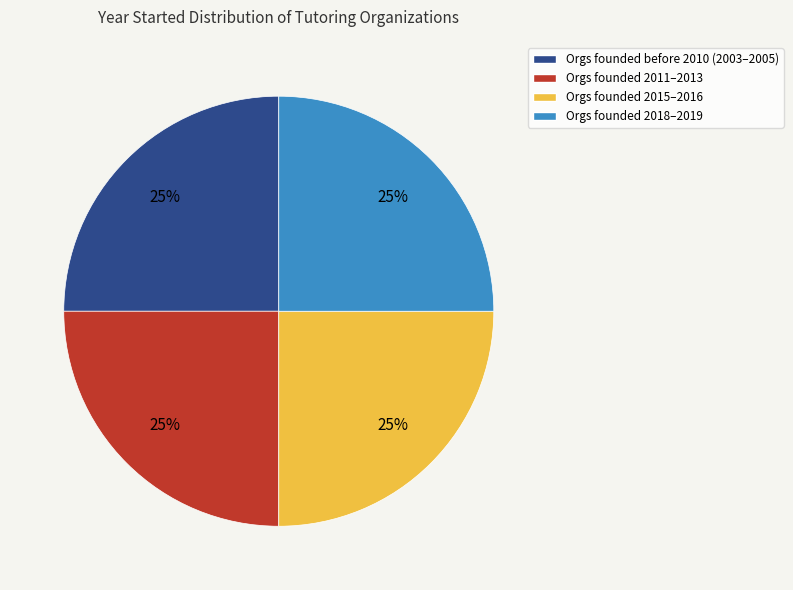

Count the number of slices in the pie.

4